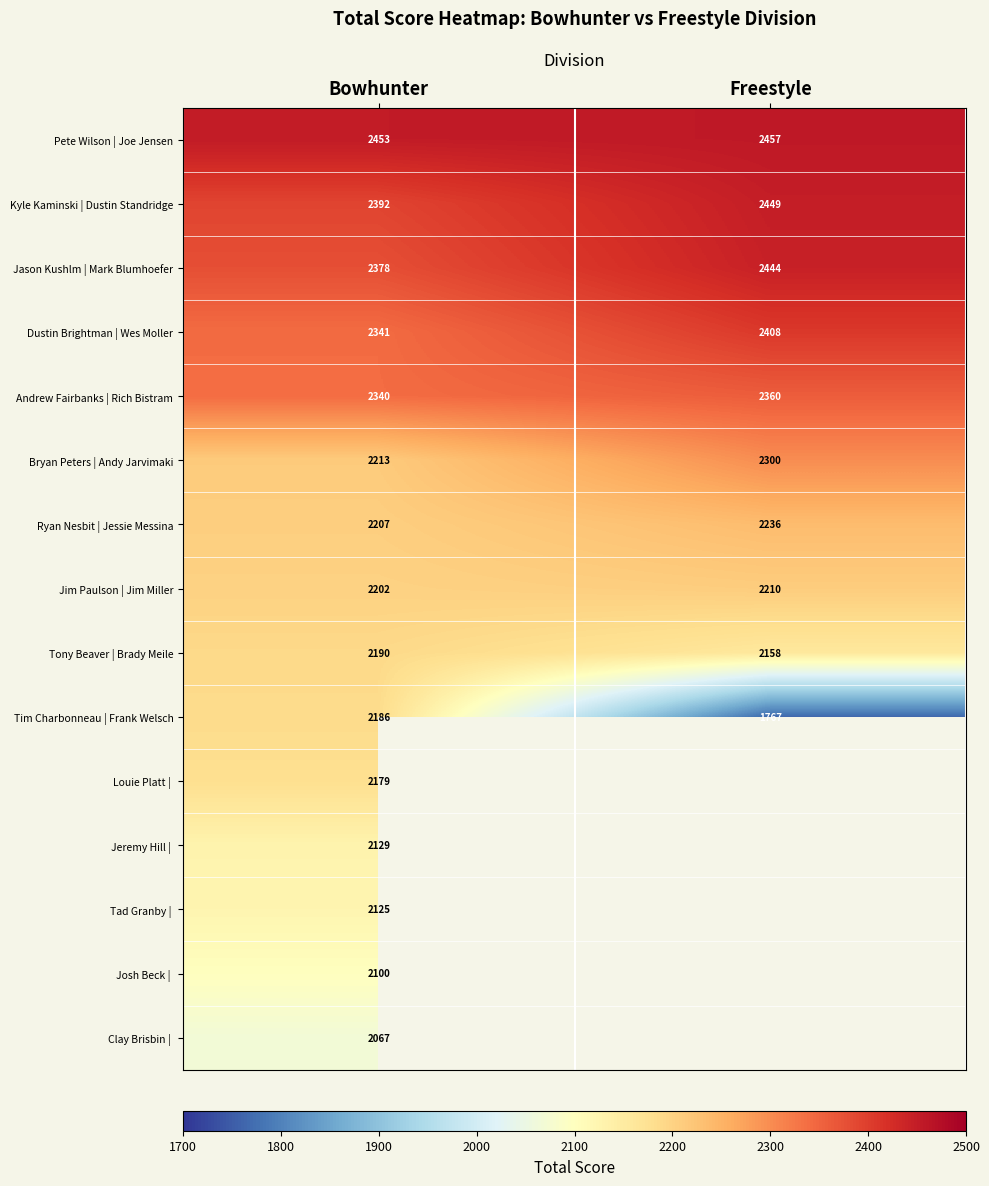

Is it true that Jason Kushlm | Mark Blumhoefer equals 985 at Freestyle?

False